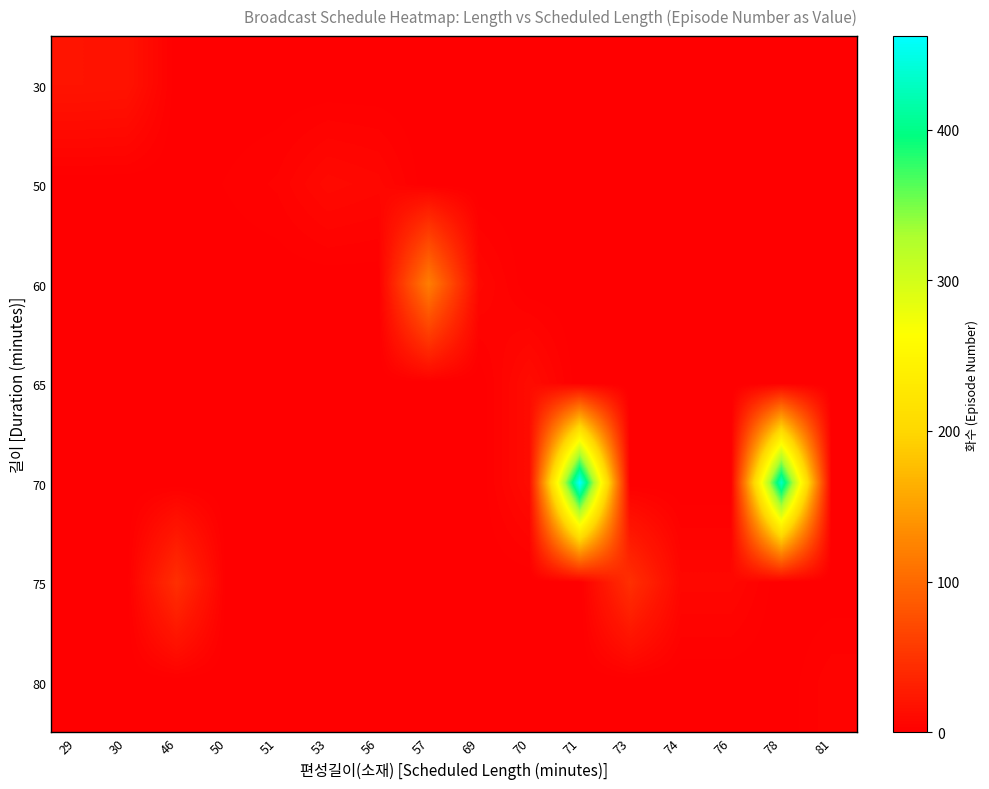

At 57, list the series in order from largest to smallest.

60, 30, 50, 65, 70, 75, 80